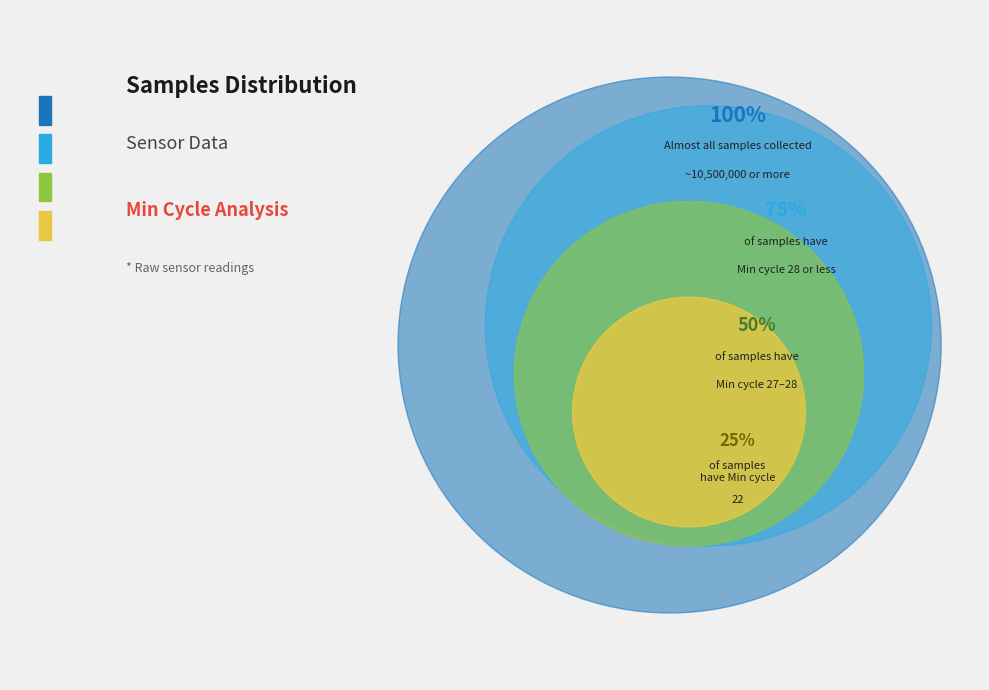

Is the sum of 28 and 27 greater than half?

No